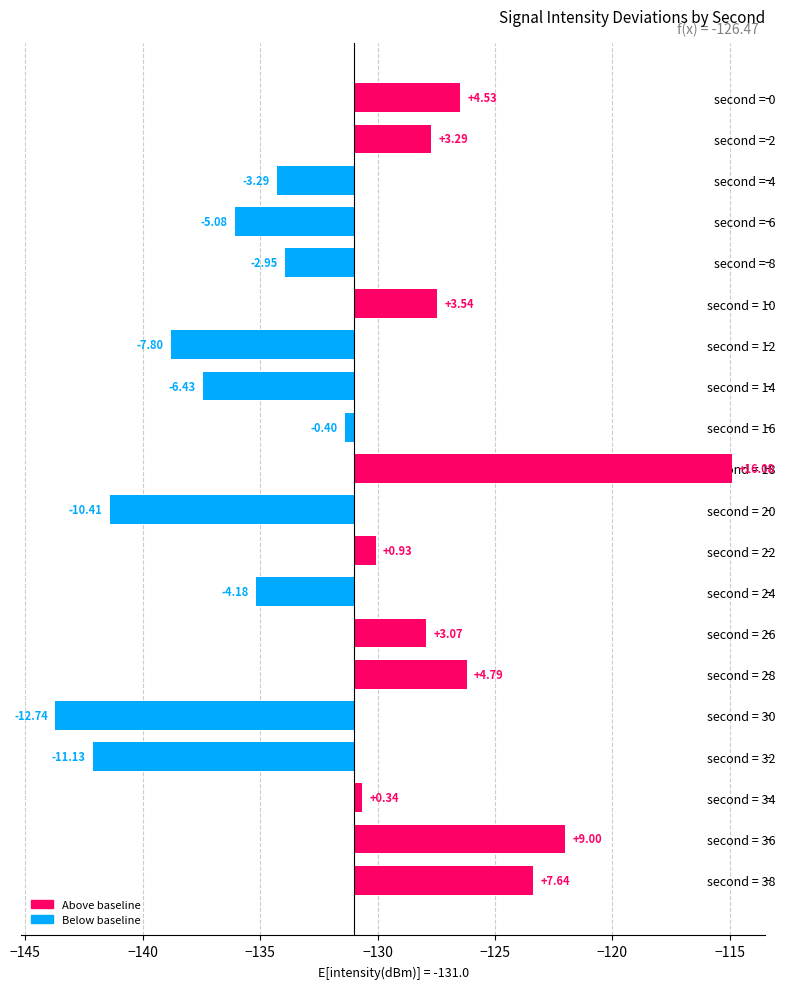

The value at second = 38 is 1.6. True or false?

False